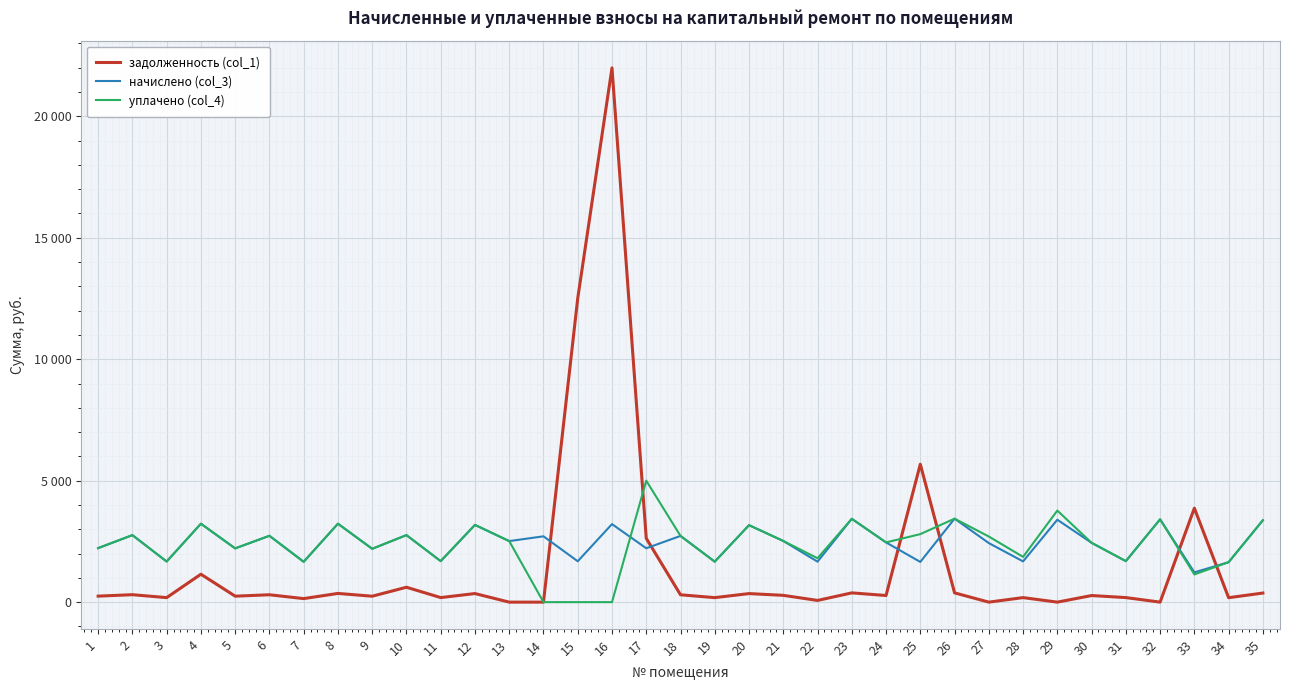

Is this an area chart (filled region under the line)?

No